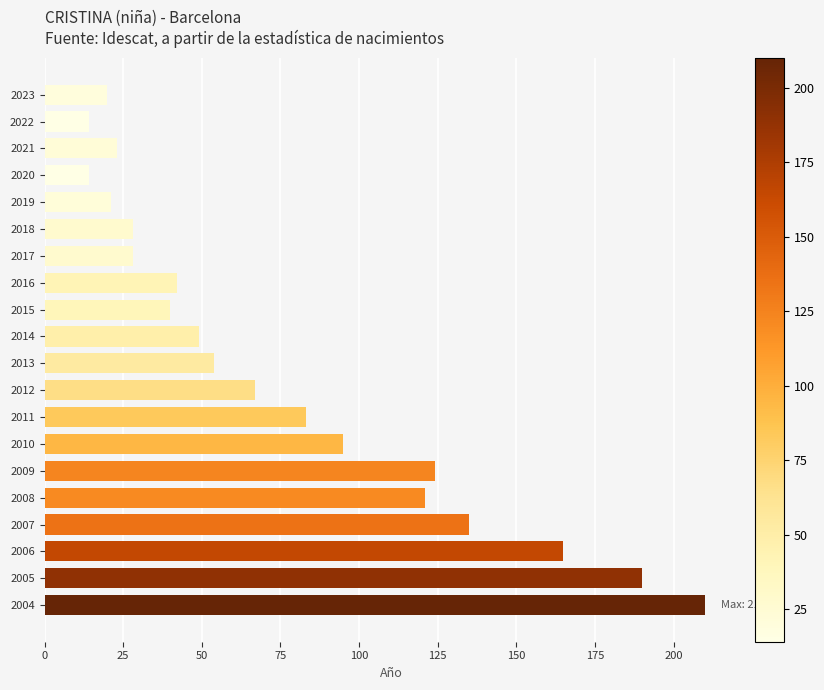

What is the average value?

76